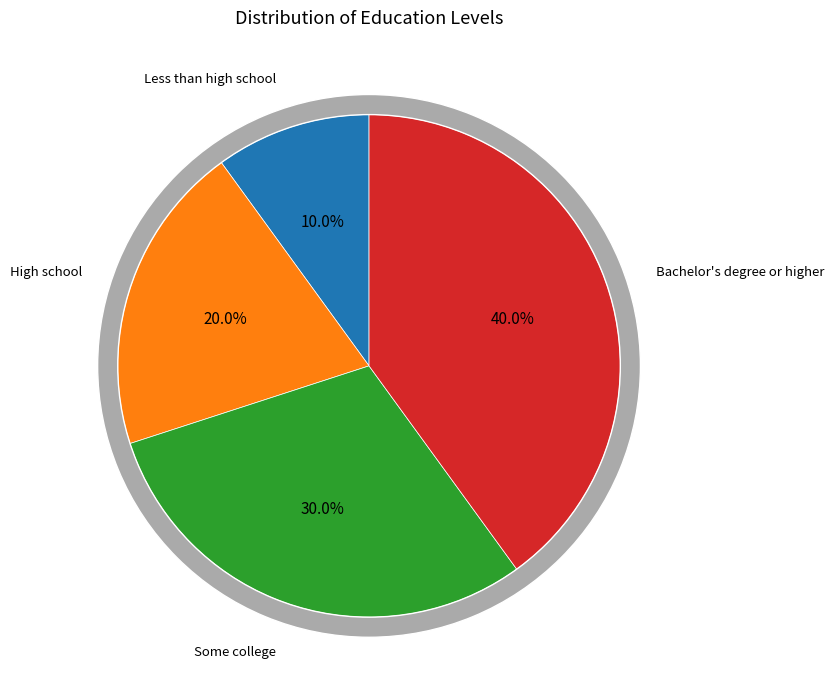

How many slices are in this pie chart?

4